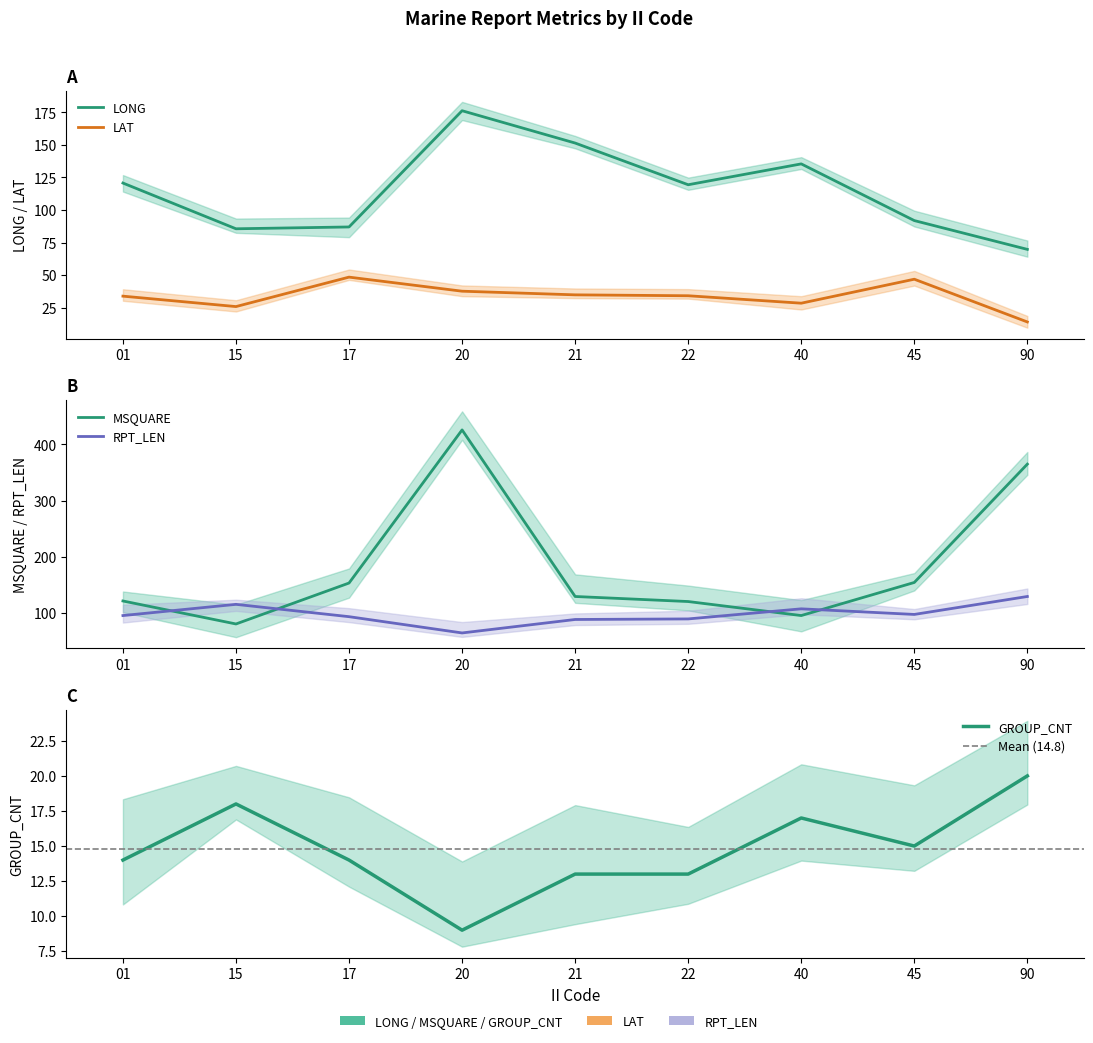

What is the average value of the RPT_LEN series?

97.4